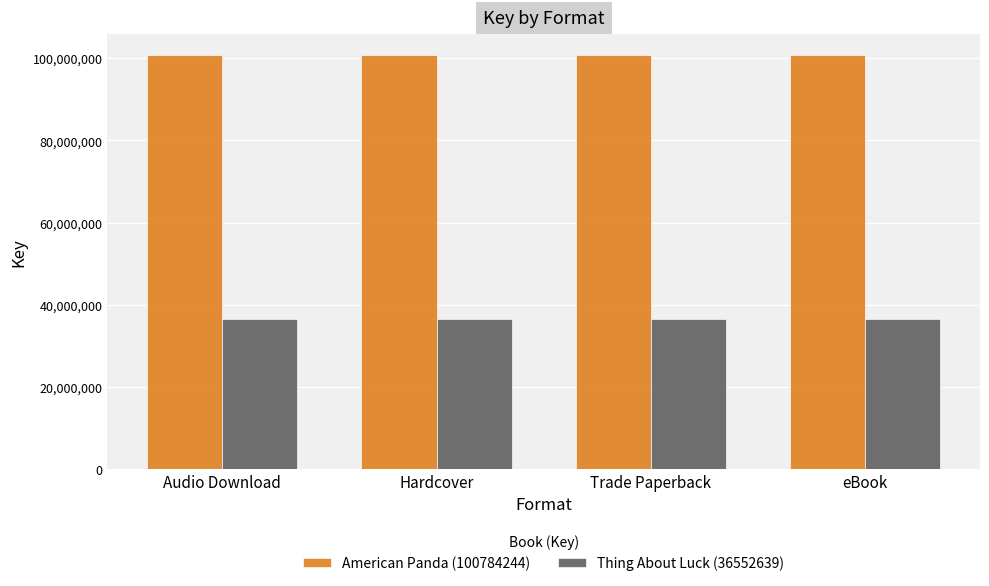

What is the smallest value displayed?

36552639